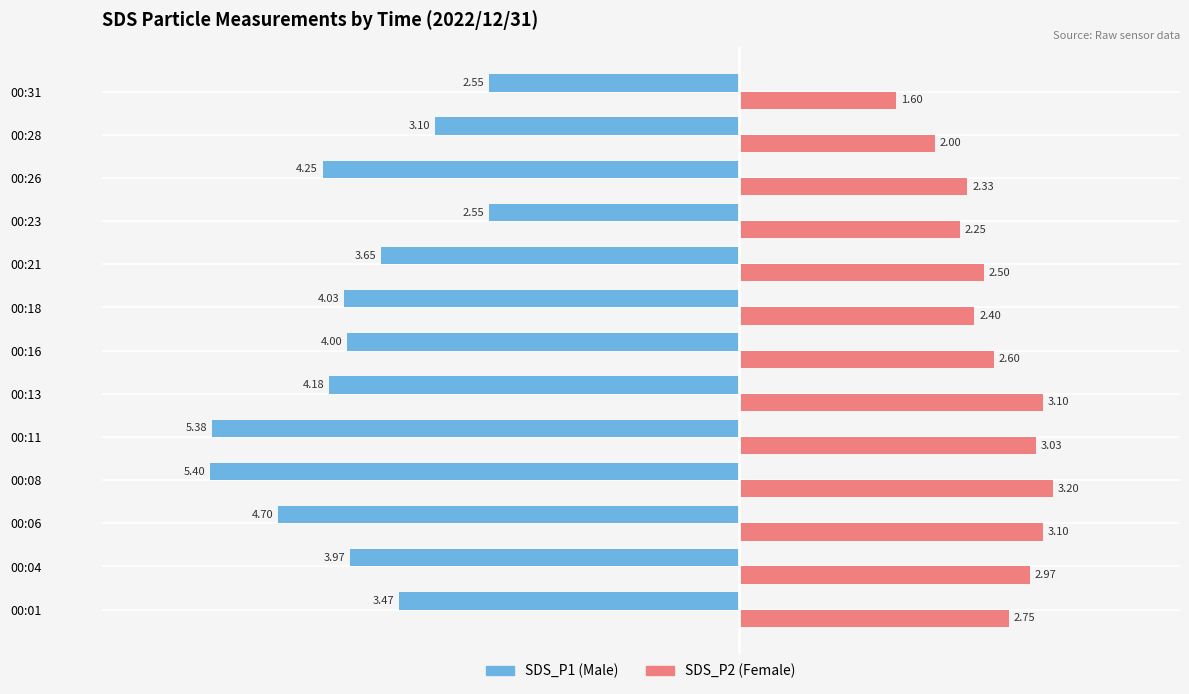

What is the difference between the highest and lowest values at 00:16?

6.6